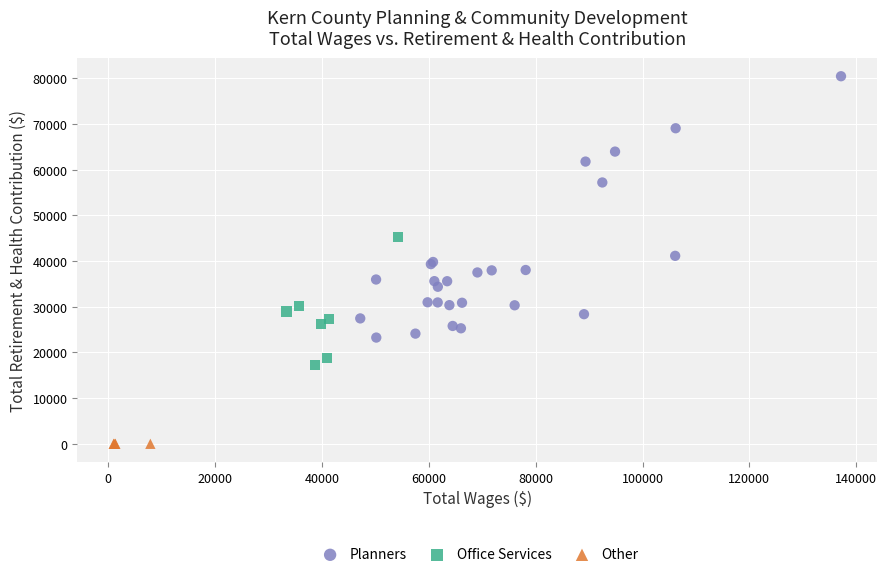

Which series reaches the minimum Y coordinate?

Other